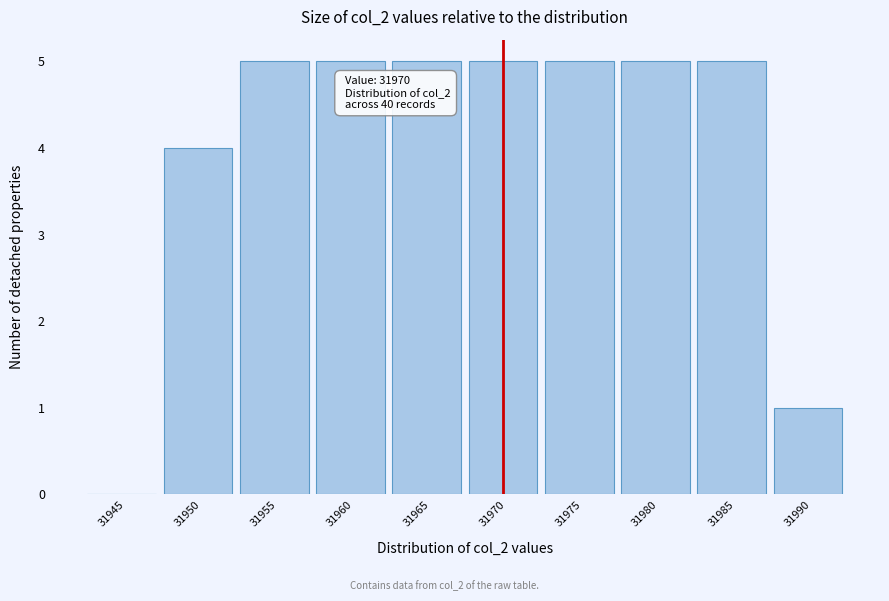

Reading left to right, list all the values displayed in this chart.

31945=0	31950=4	31955=5	31960=5	31965=5	31970=5	31975=5	31980=5	31985=5	31990=1